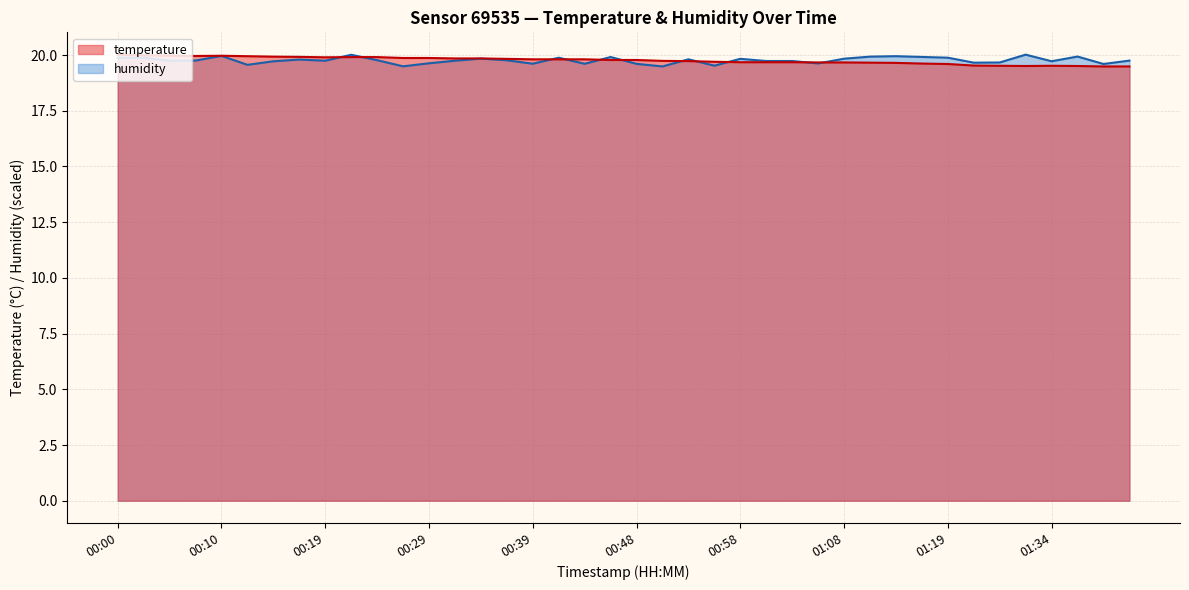

What is the value of the temperature point at the 1st from the left?

20.0